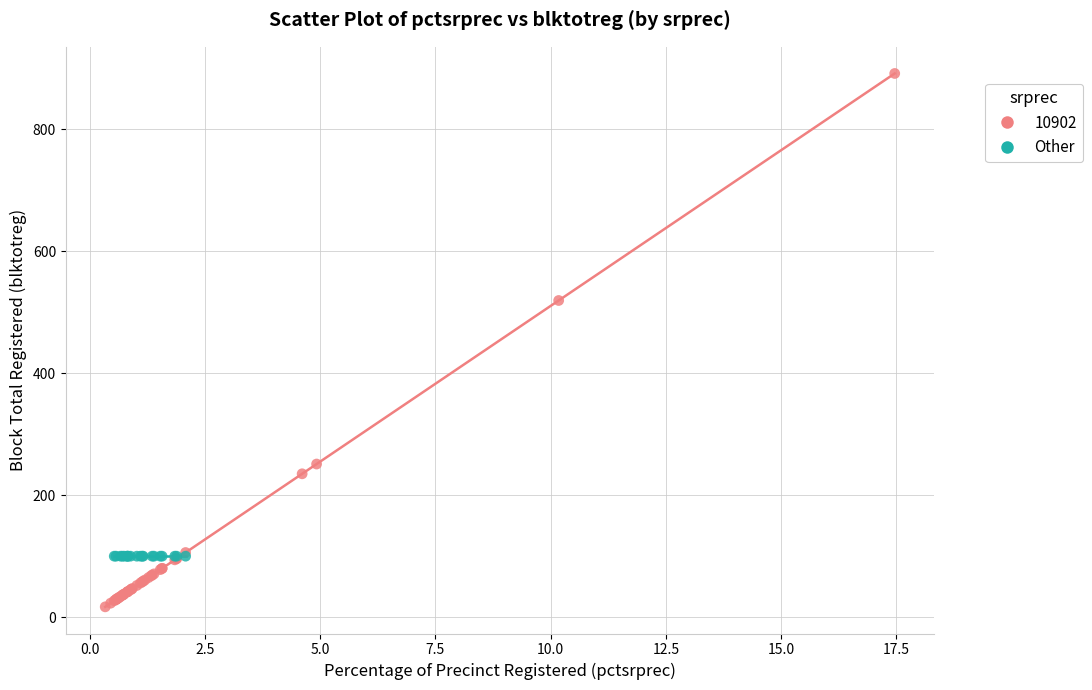

Which series reaches the minimum Y coordinate?

10902